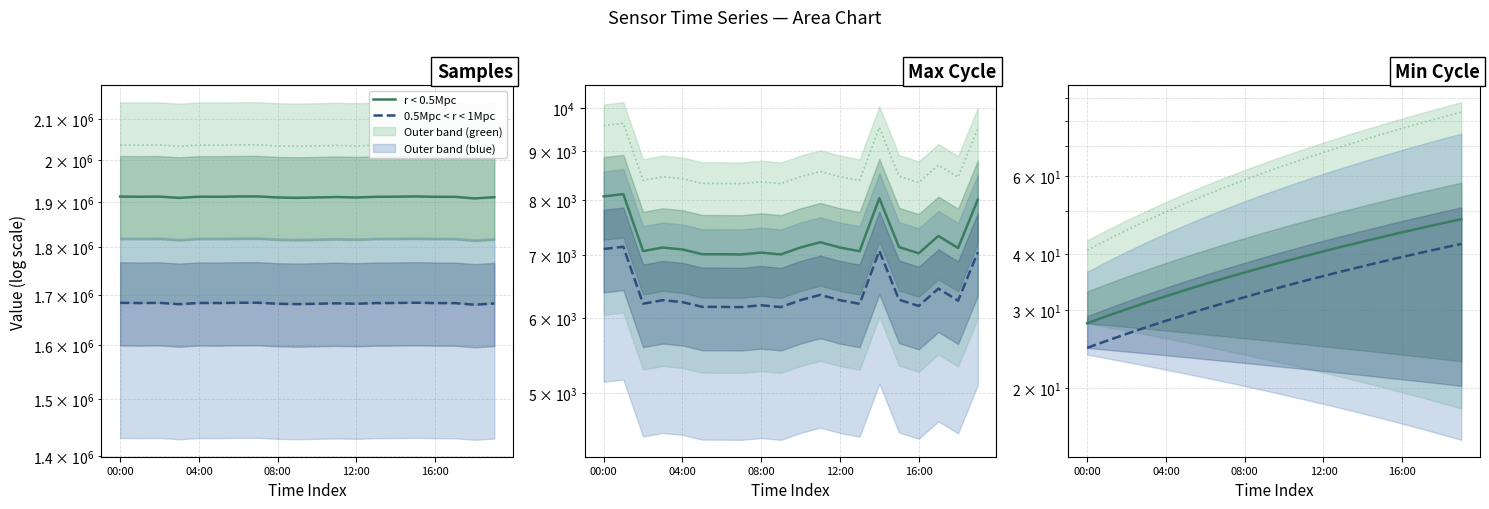

At which label does 0.5Mpc < r < 1Mpc (blue) reach its peak?

19